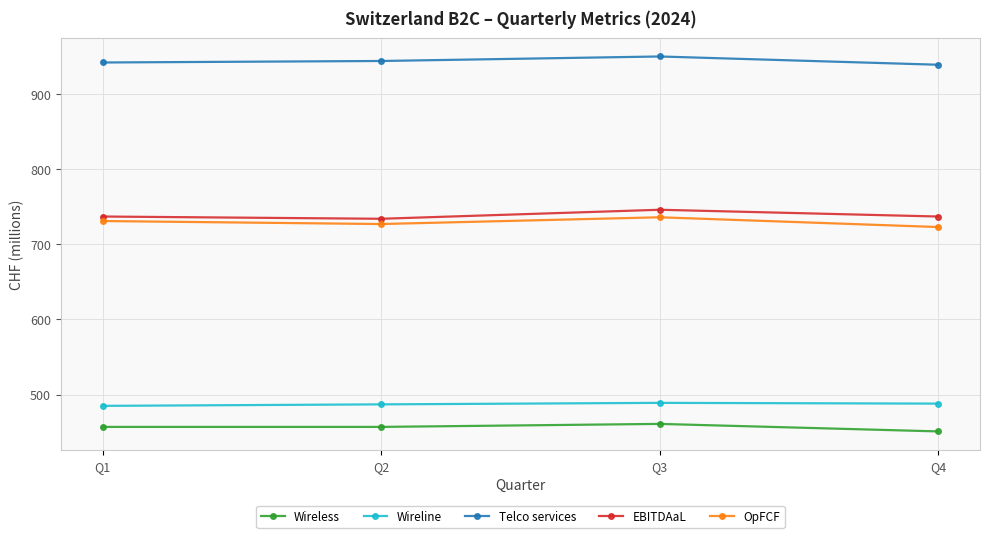

True or false: Telco services has a value of 1639 at Q1.

False